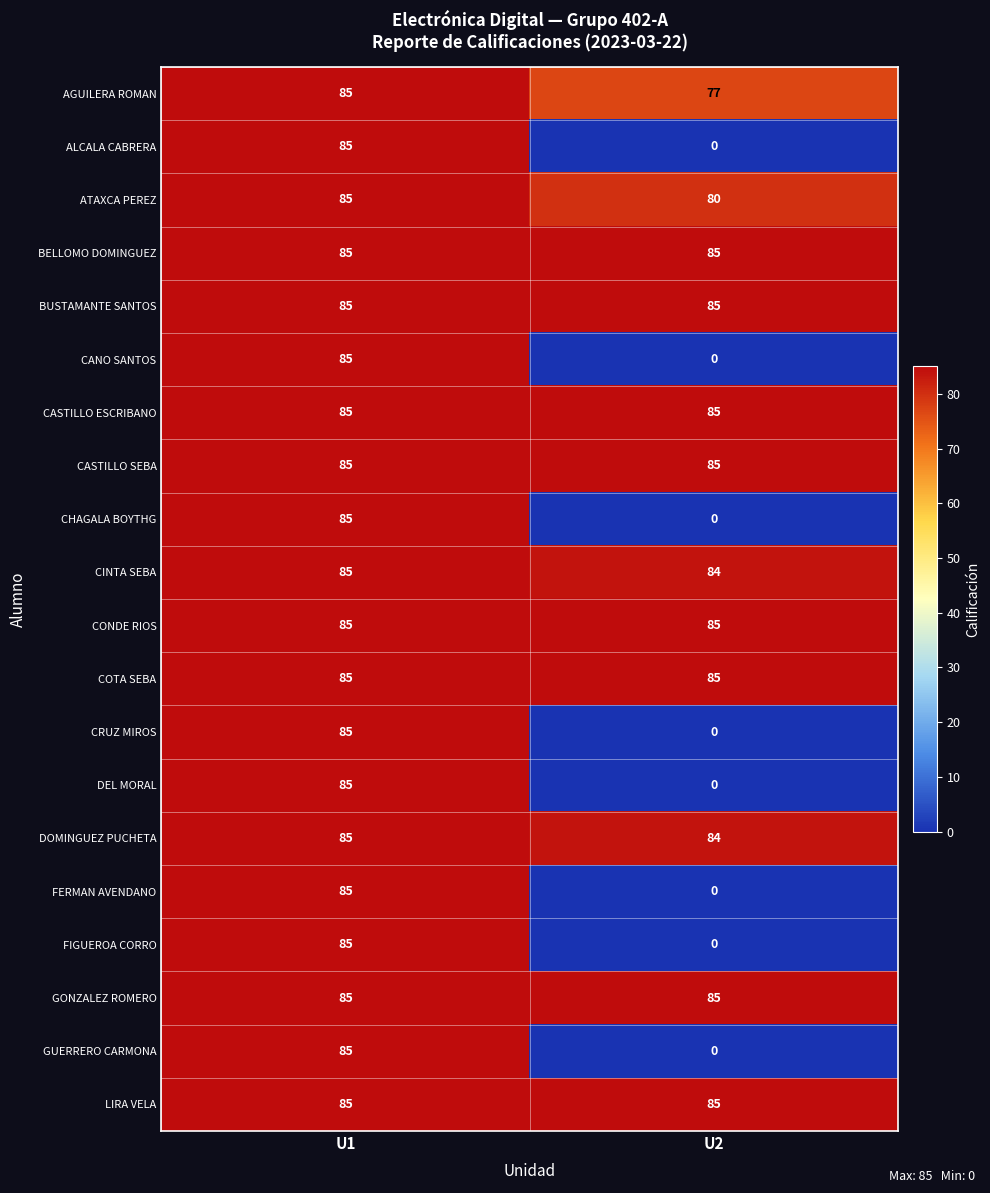

What is the difference between the maximum and minimum values in the AGUILERA ROMAN series?

8